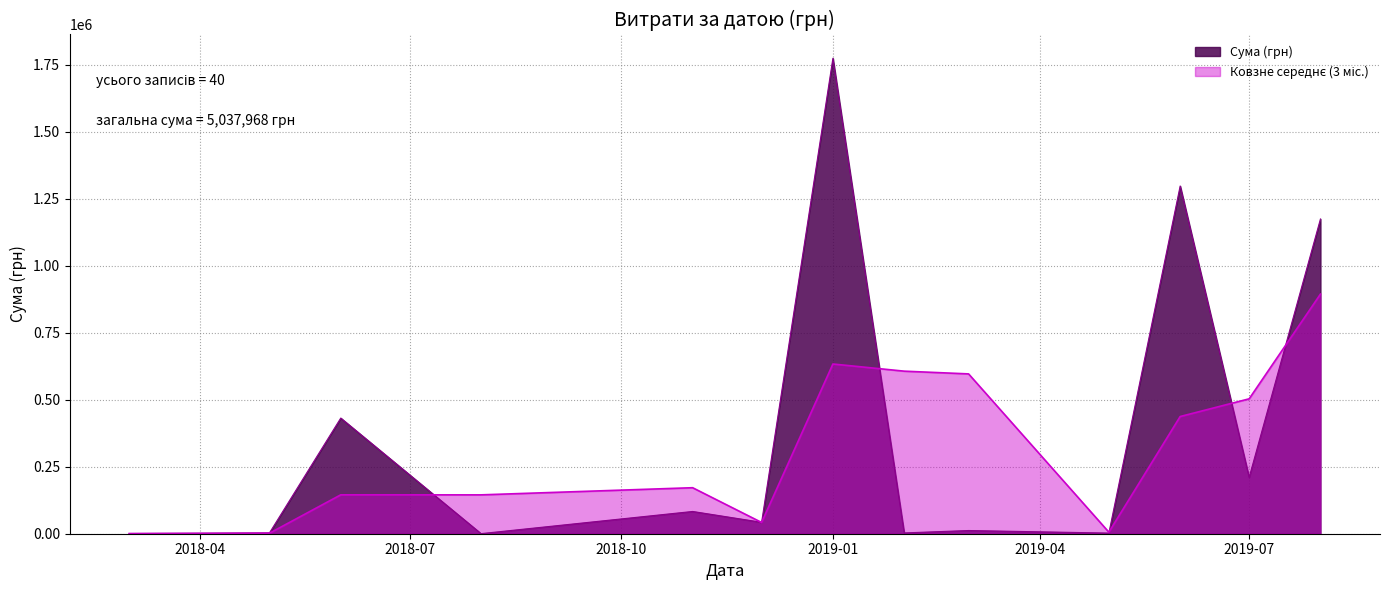

How many distinct data groups are displayed?

2